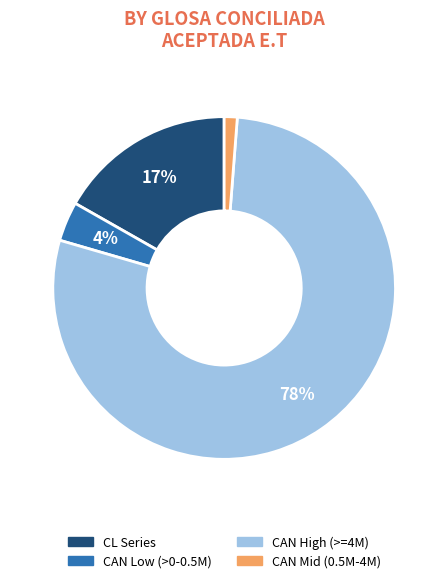

To the nearest percent, what is the average slice percentage?

25%